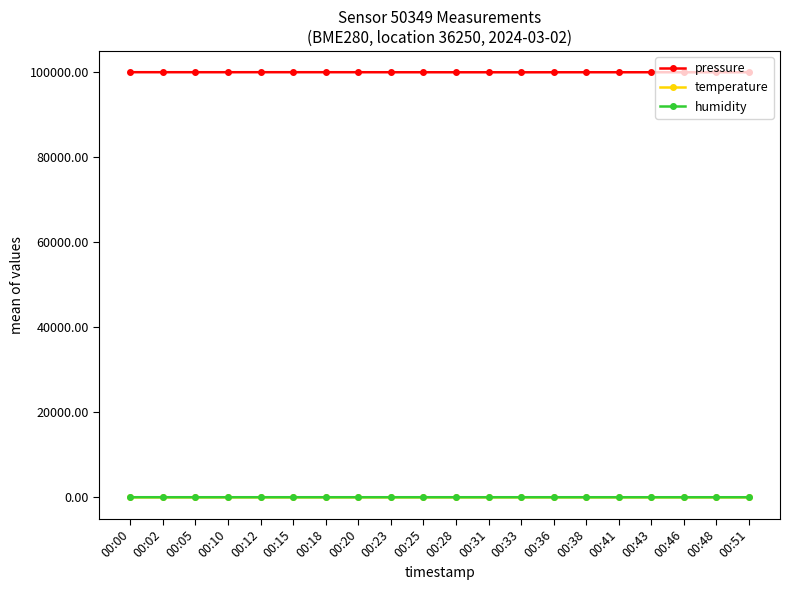

Is the value of pressure at 00:38 greater than the value of humidity at 00:31?

Yes